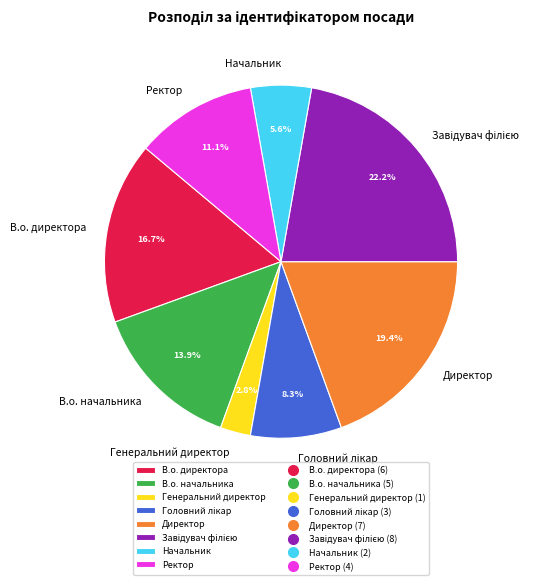

Does Директор represent more than half of the total?

No